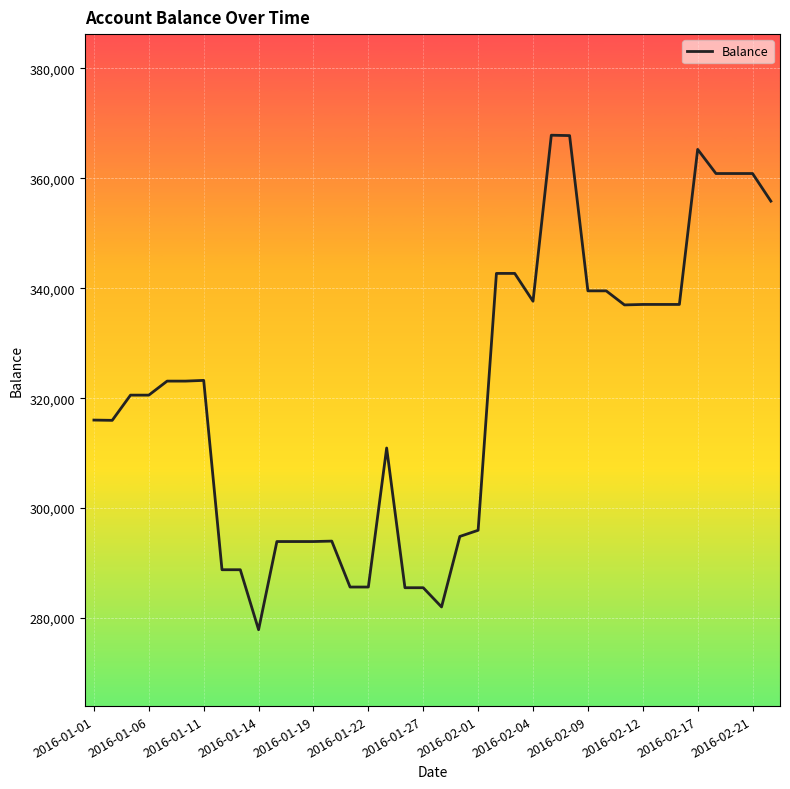

What is the maximum value shown in the chart?

367843.4